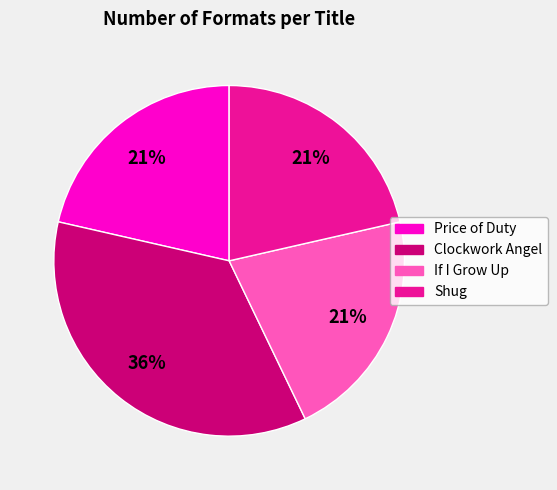

Which slice is the largest?

Clockwork Angel